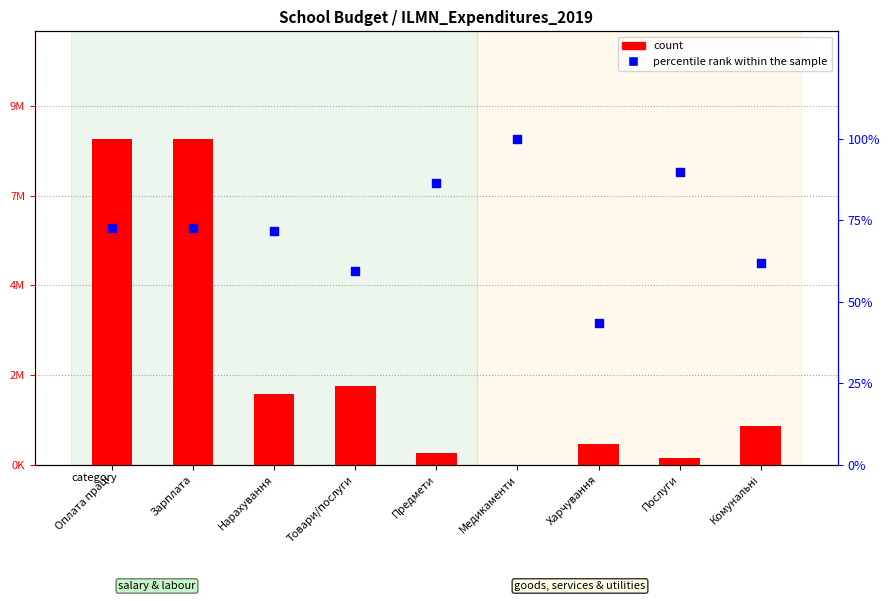

Which series has the widest spread of Y values?

count